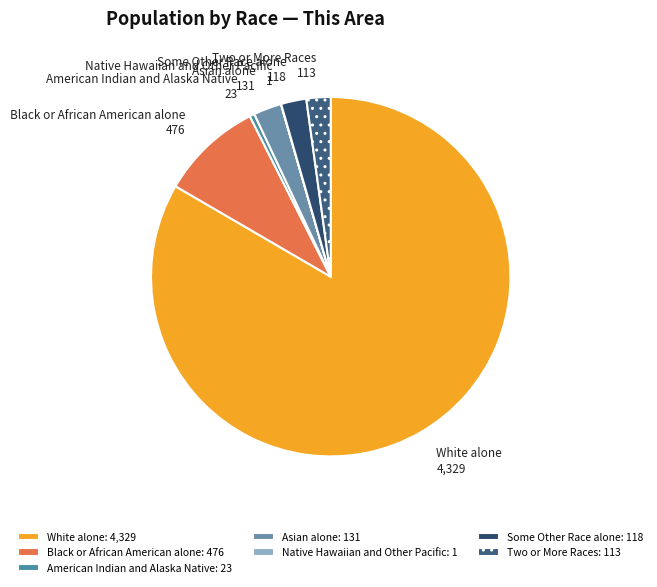

Does White alone account for over 50% of the chart?

Yes